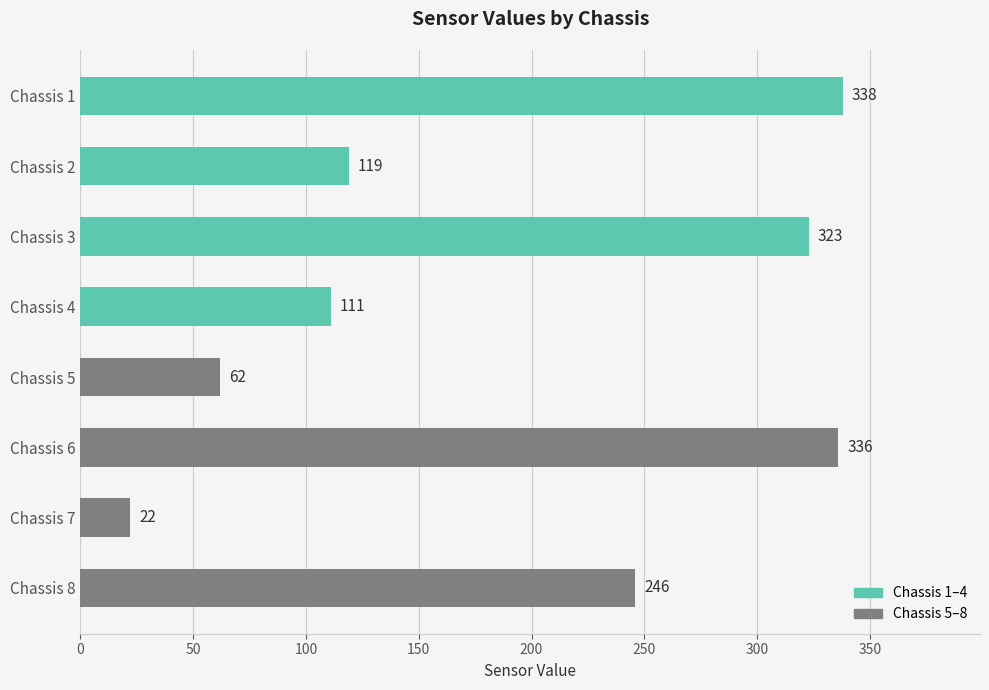

What is the ratio of the value at Chassis 1 to the value at Chassis 8?

1.4